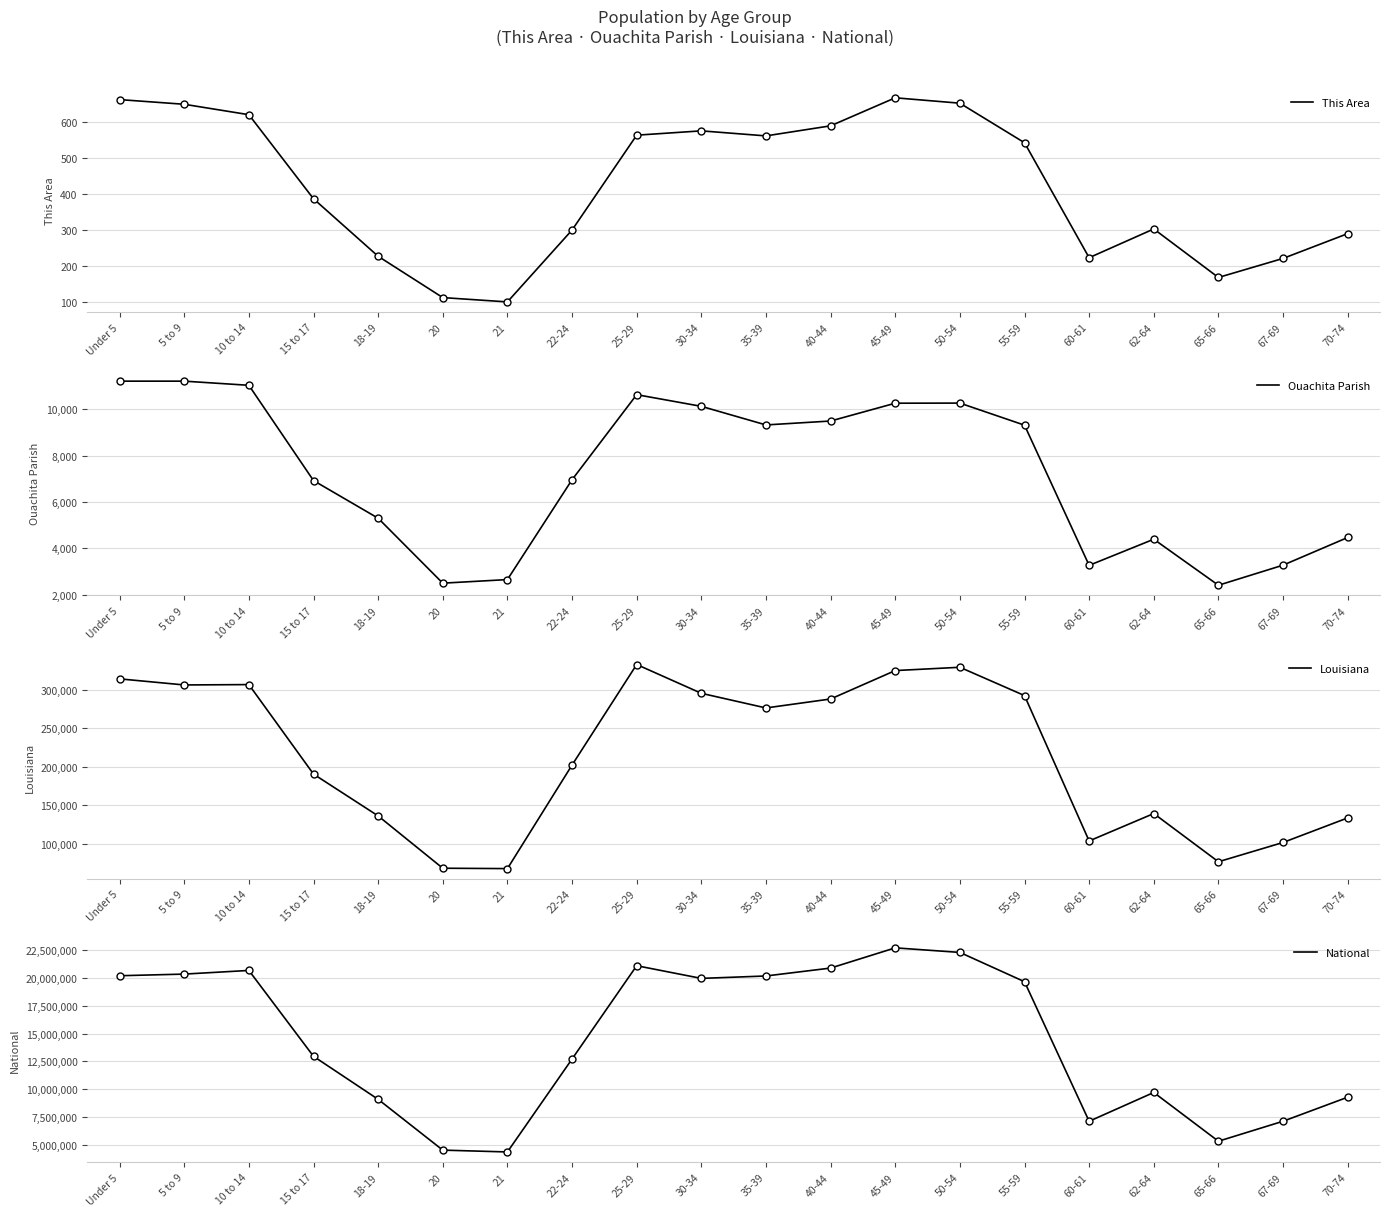

Which series contains the highest Y value?

National